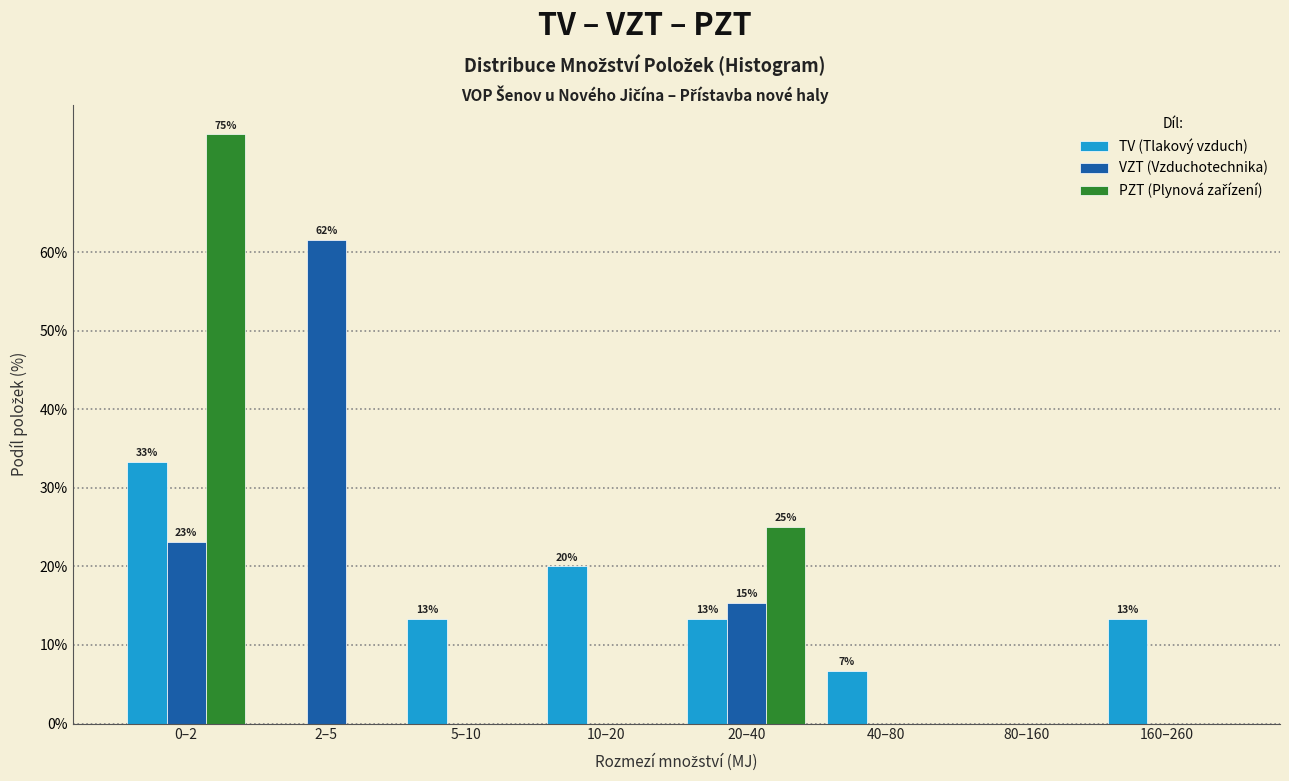

What is the sum of the TV (Tlakový vzduch) values at 40–80 and 20–40?

20.0